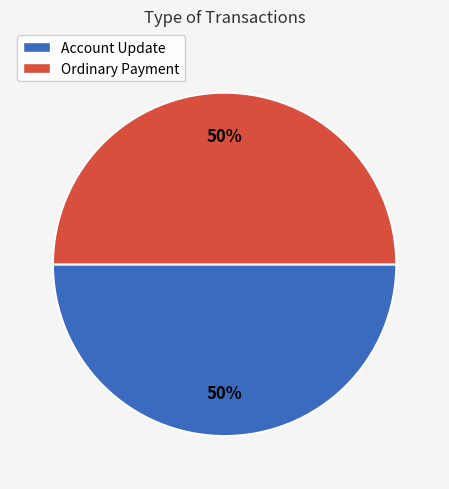

Count the number of slices in the pie.

2